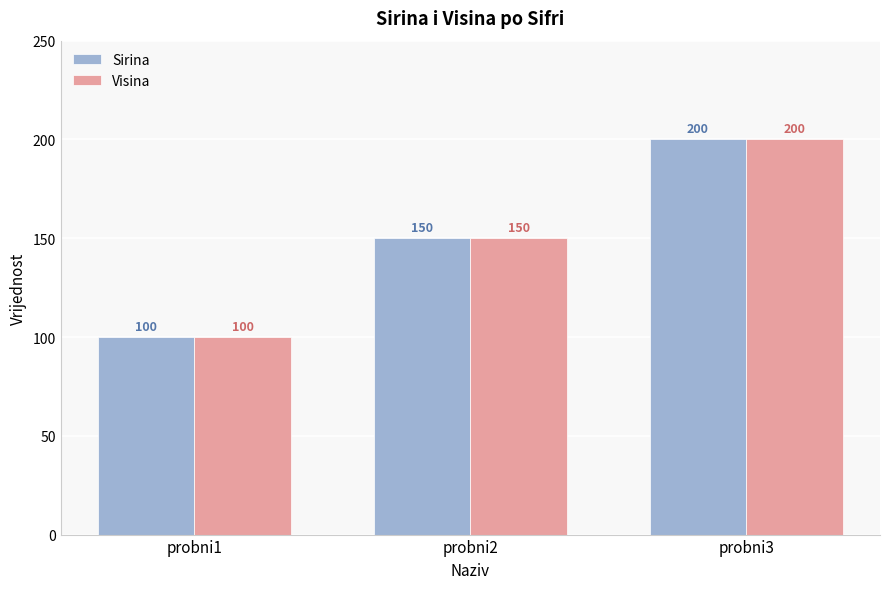

Is the value of Sirina at probni2 greater than the value of Visina at probni1?

Yes